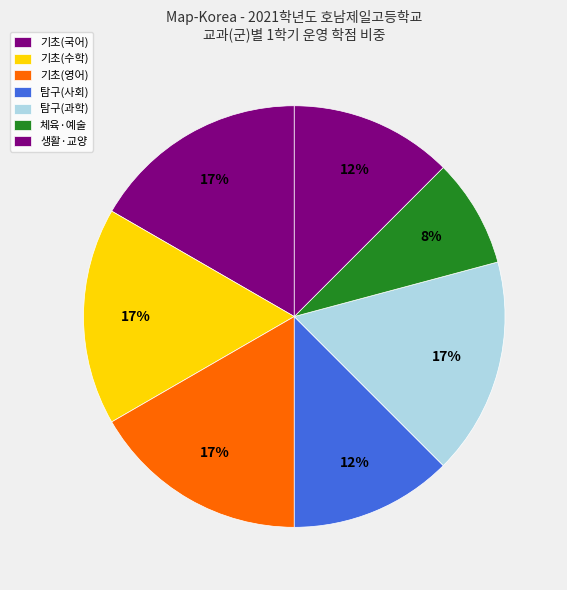

How many segments does this pie chart have?

7